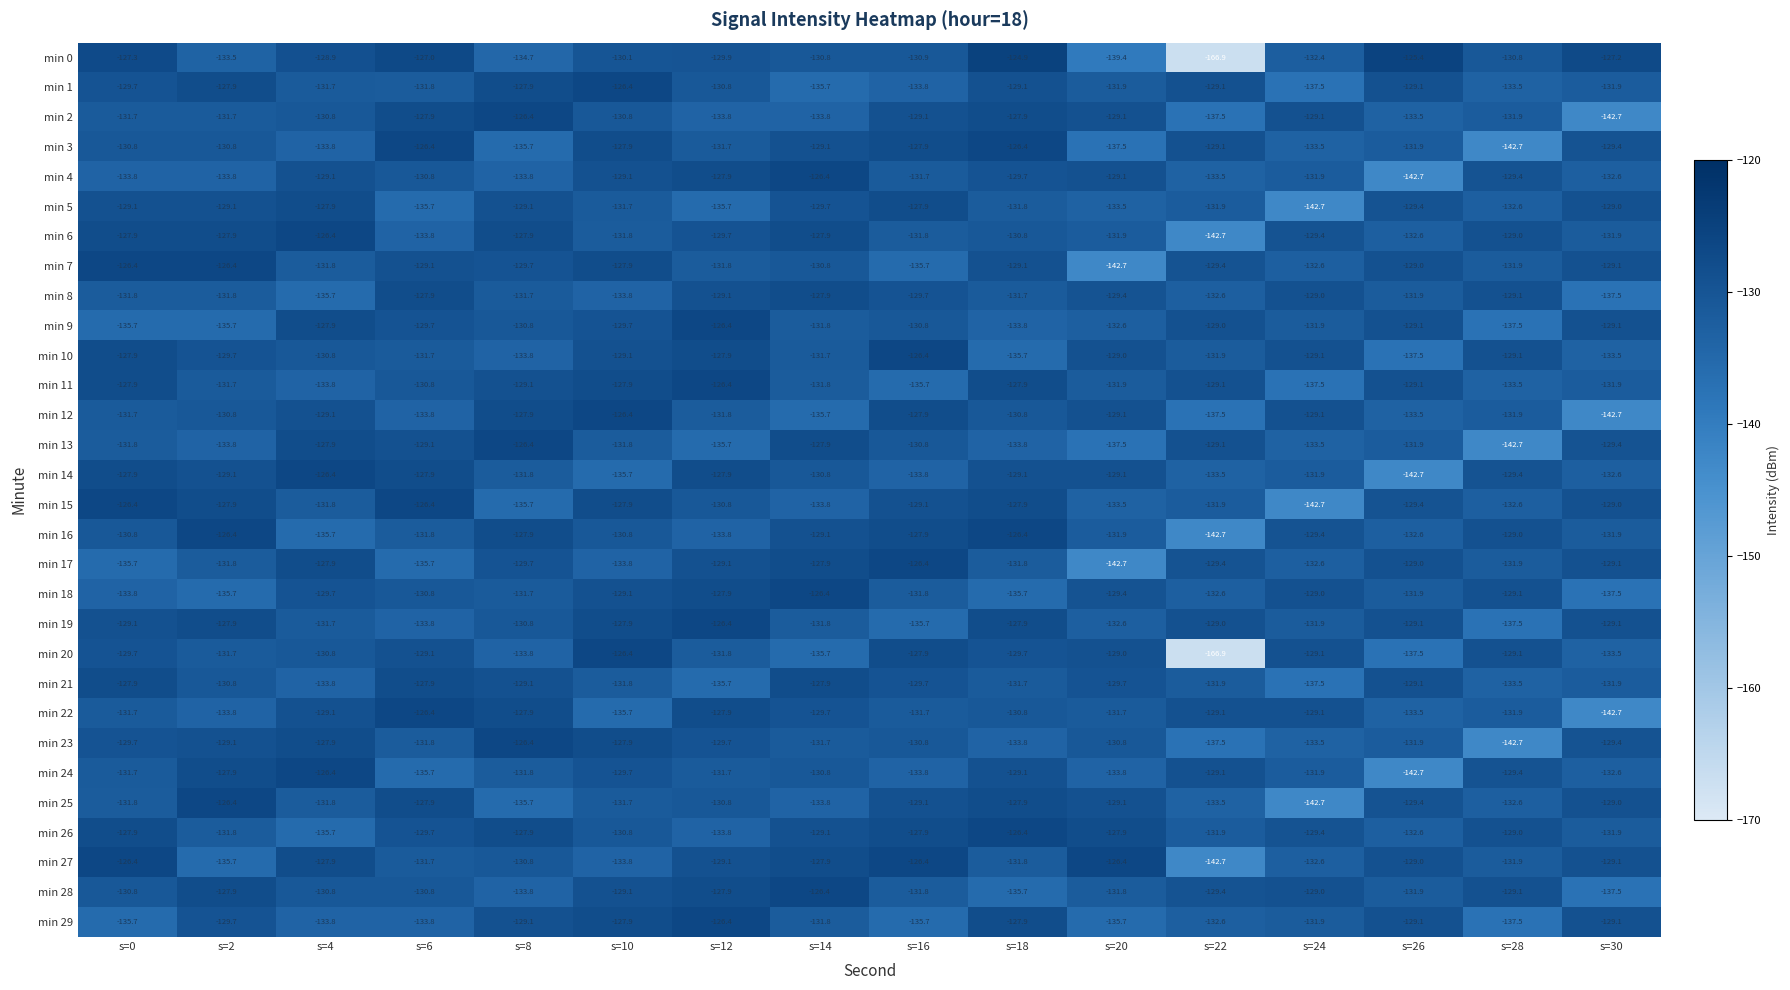

True or false: min 2 has a value of -229.2 at s=26.

False